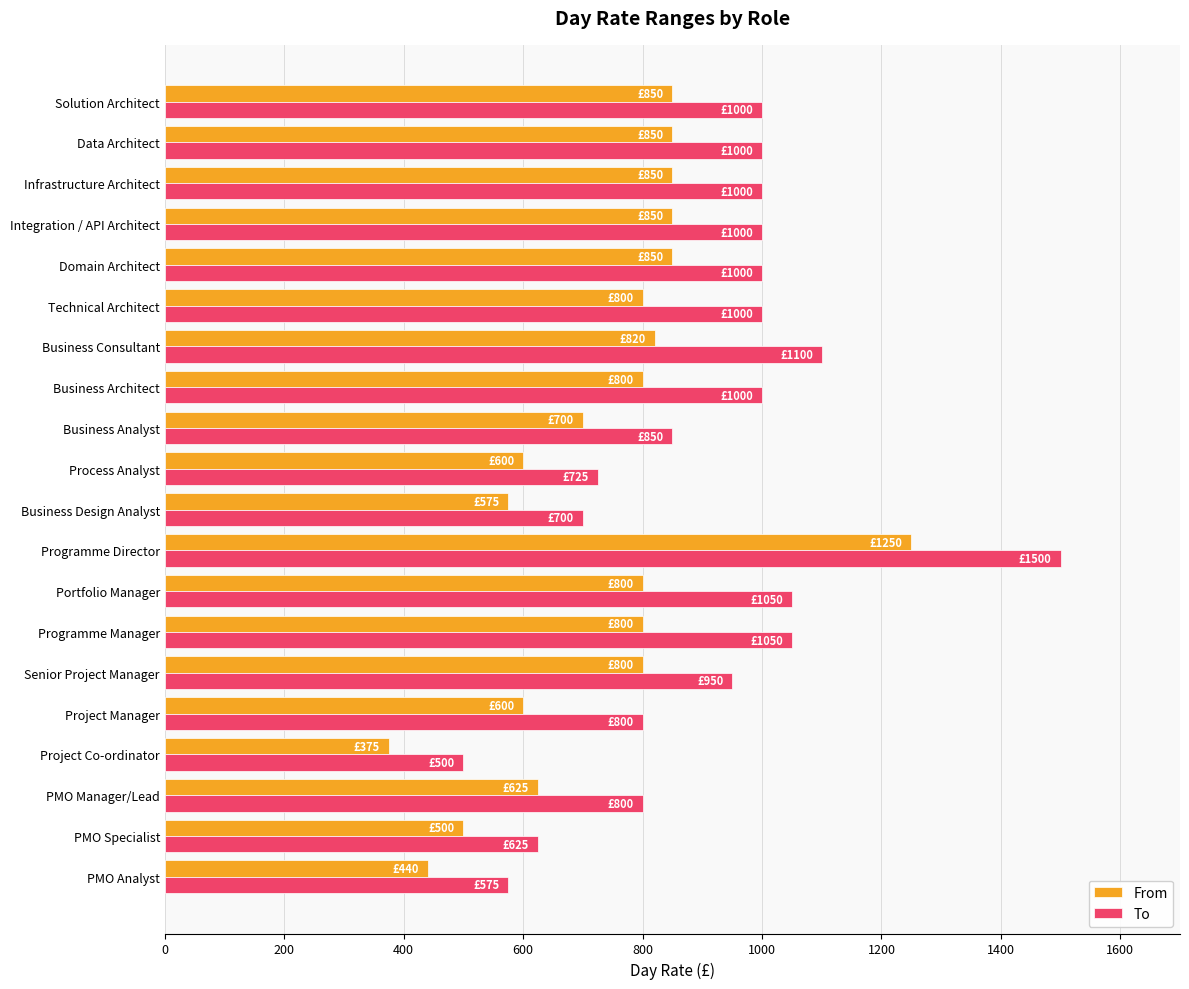

Read the From value at PMO Manager/Lead.

625